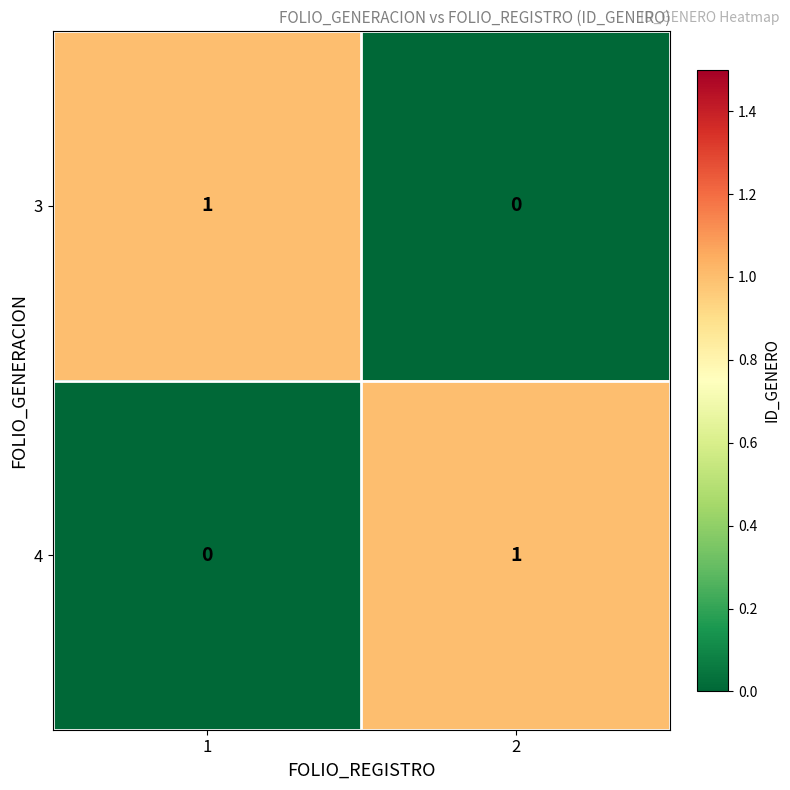

What is the difference between the highest and lowest values at 1?

1